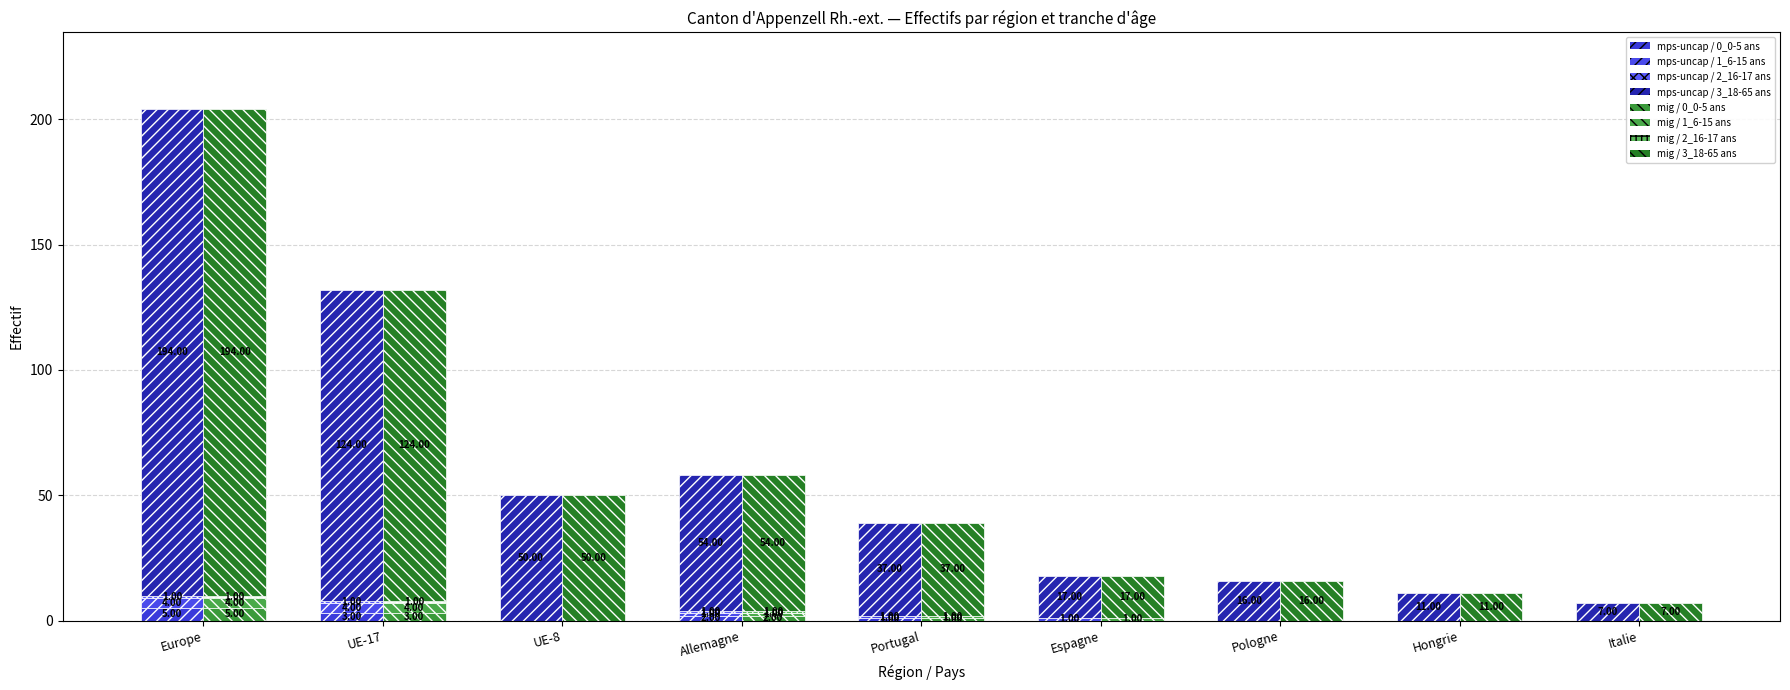

At which category is the sum across all series the highest?

Europe